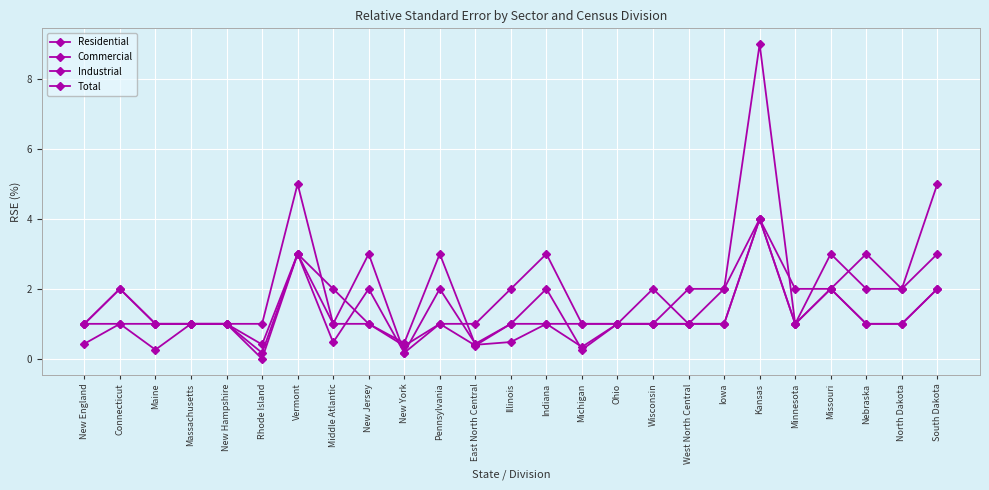

How many interior local peaks does the Industrial series have?

5